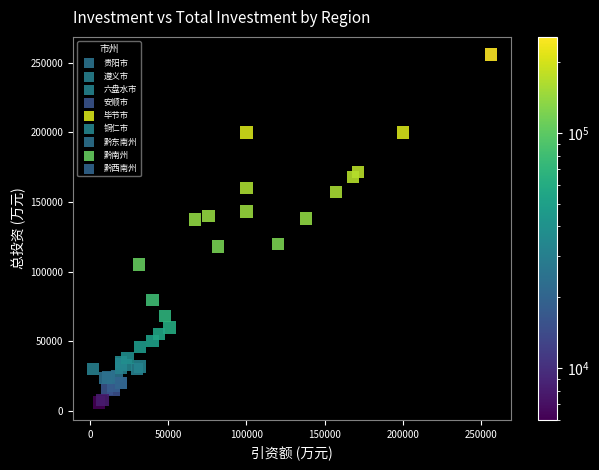

What are all the series names shown in the legend?

贵阳市, 遵义市, 六盘水市, 安顺市, 毕节市, 铜仁市, 黔东南州, 黔南州, 黔西南州